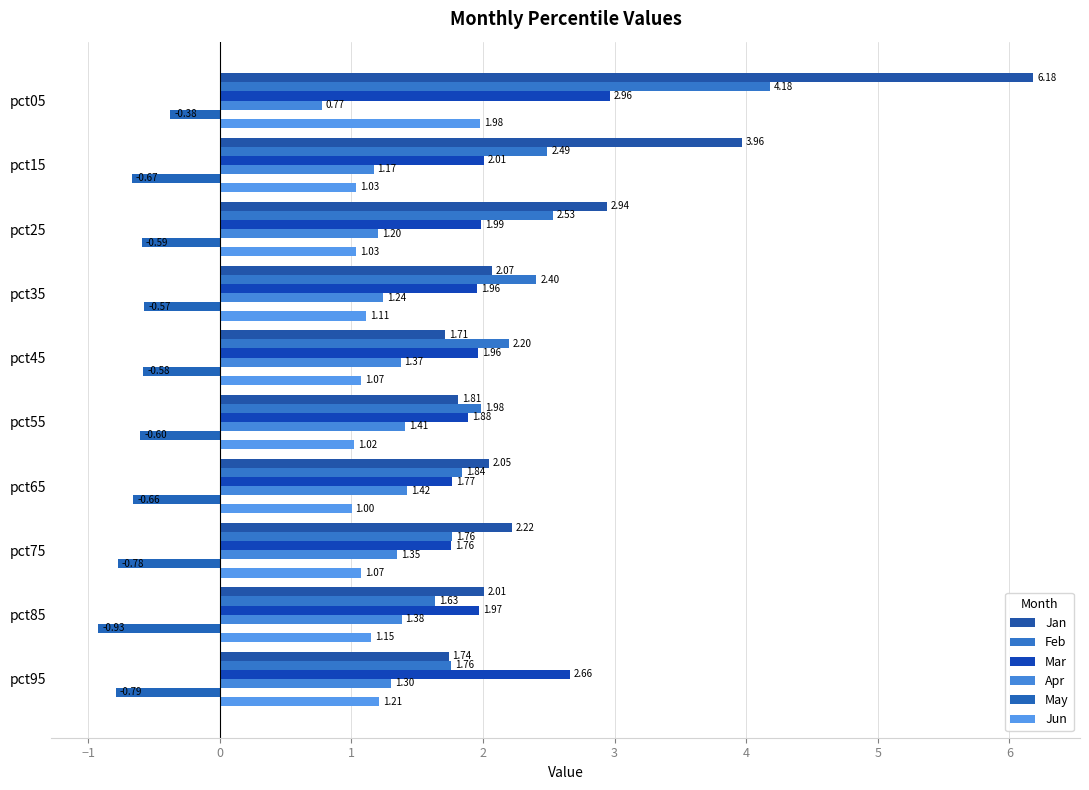

How many values in the Apr series are below 1?

1